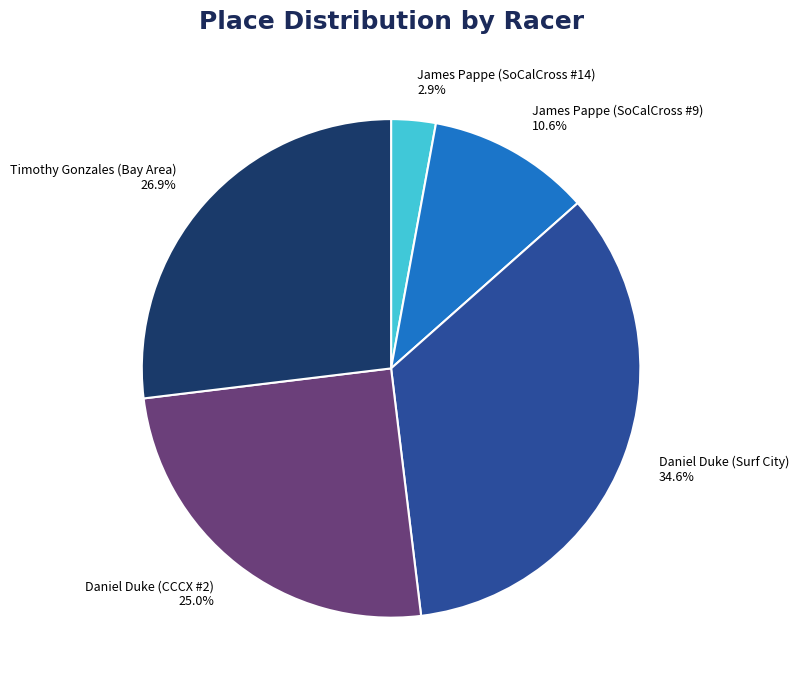

Which slice is the smallest?

James Pappe (SoCalCross #14)